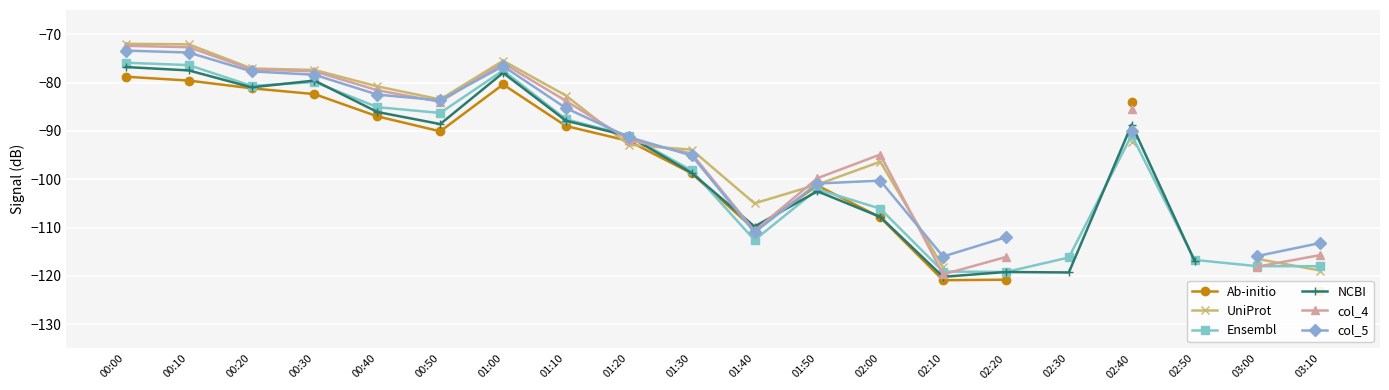

Which series ends up on top after the final intersection of NCBI and UniProt?

UniProt